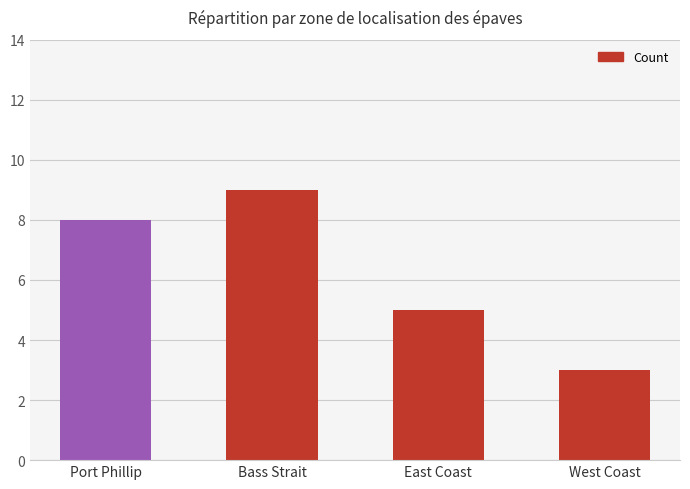

Reading left to right, what are all the values shown in this chart?

Port Phillip=8	Bass Strait=9	East Coast=5	West Coast=3